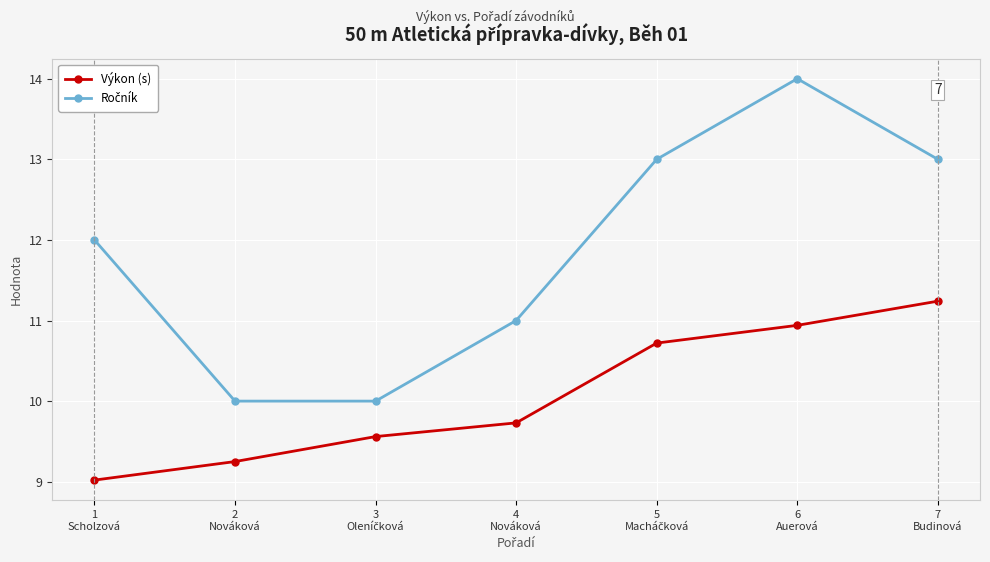

How many lines are shown in the chart?

2